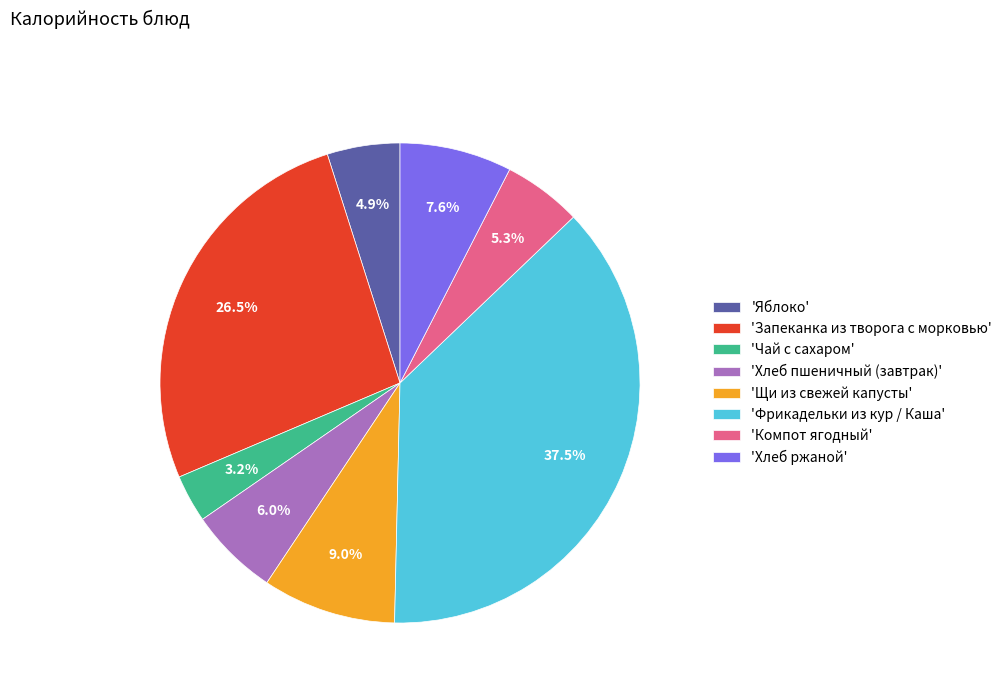

To the nearest percent, what is the average slice percentage?

12%